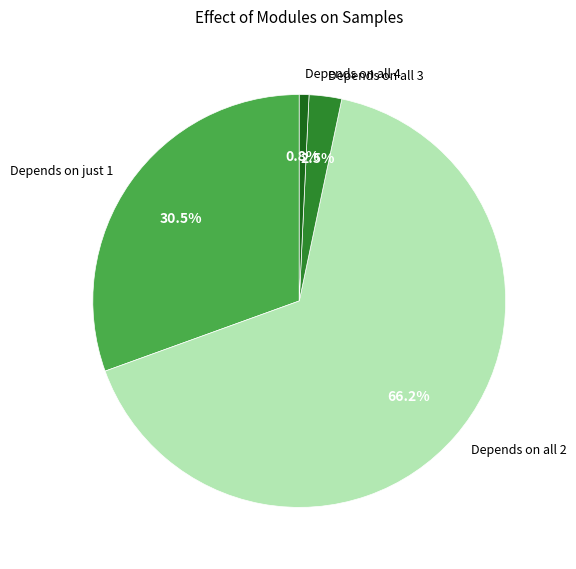

Do Depends on just 1 and Depends on all 4 together represent more than half of the pie?

No